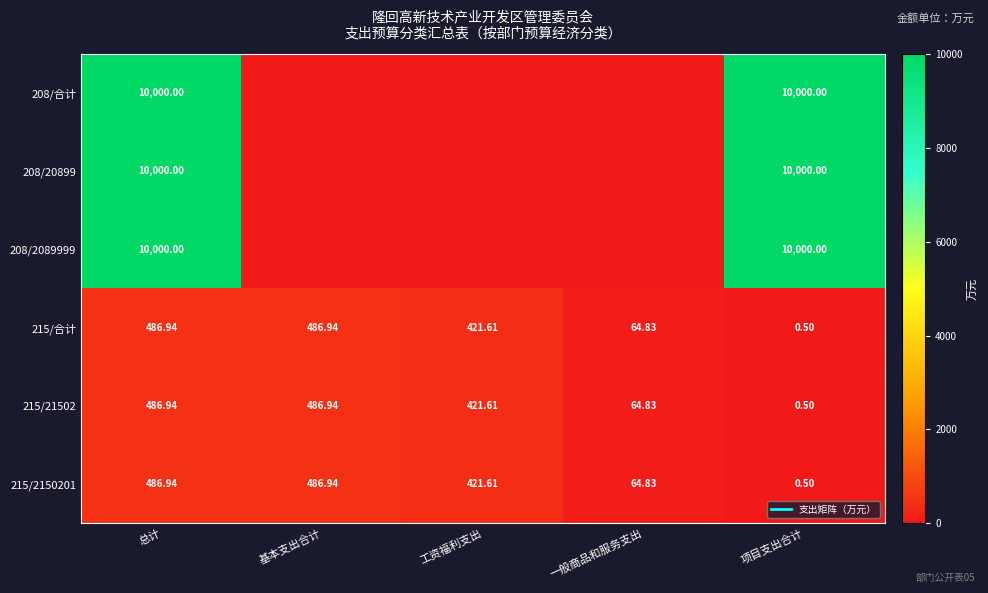

How many values in the 215/21502 series exceed 421?

3